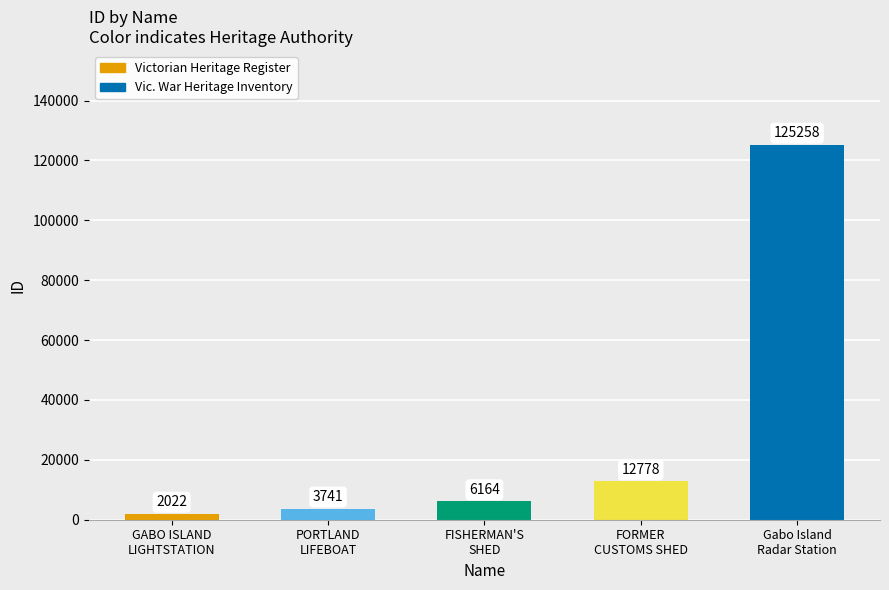

Which has a higher value, PORTLAND
LIFEBOAT or Gabo Island
Radar Station?

Gabo Island
Radar Station